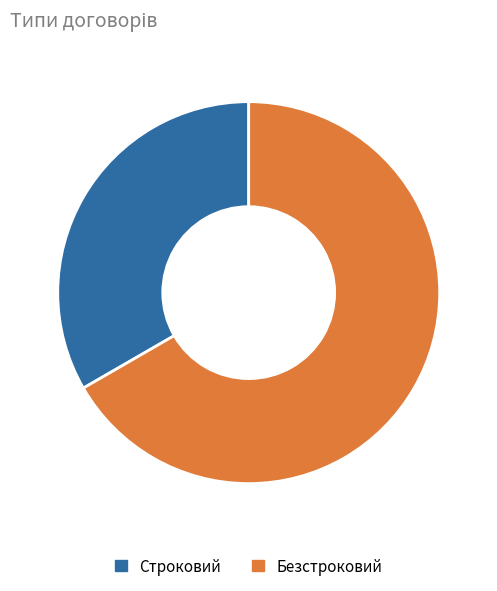

Rank the categories by value from highest to lowest.

Безстроковий, Строковий